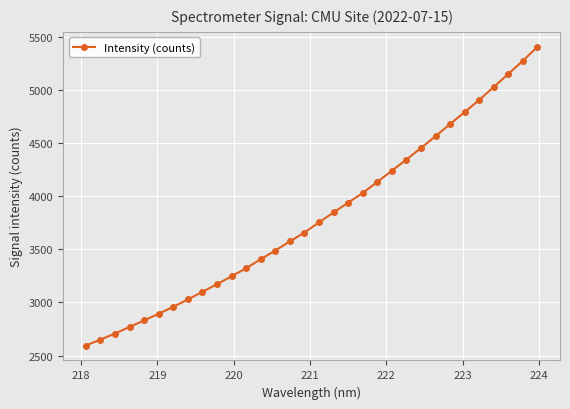

What is the greatest value displayed?

5404.2